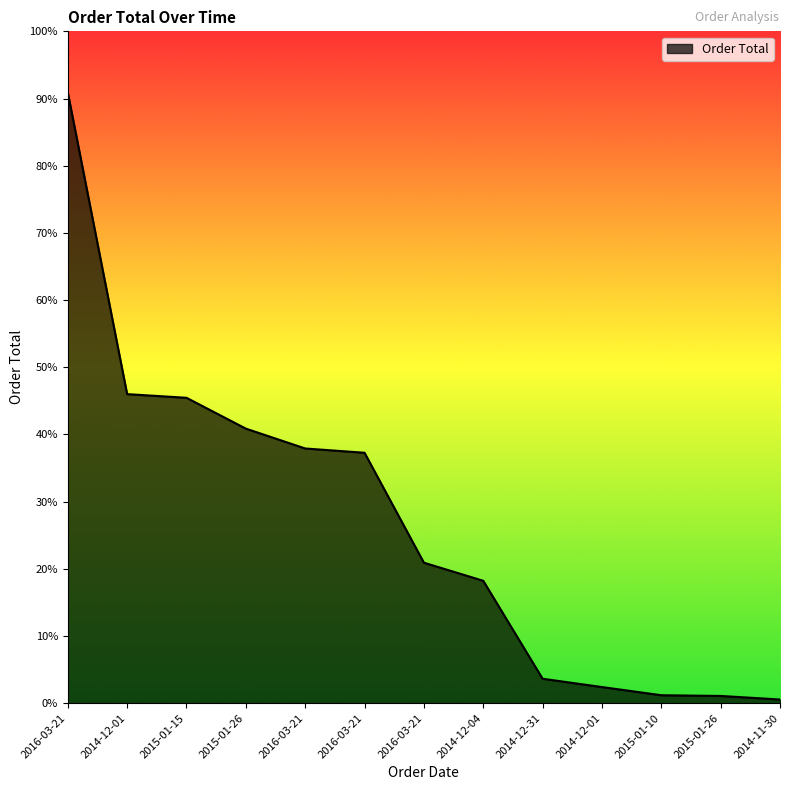

Is this an area chart (filled region under the line)?

Yes